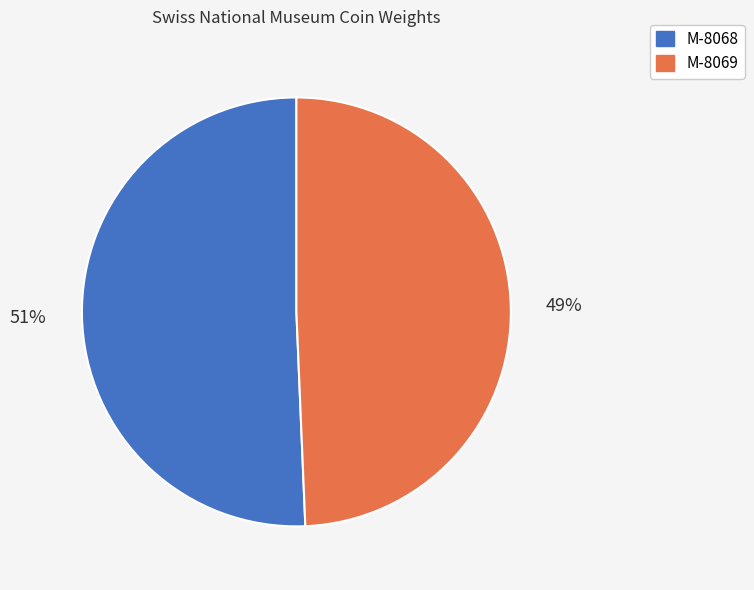

Combined, do M-8069 and M-8068 account for over 50%?

Yes